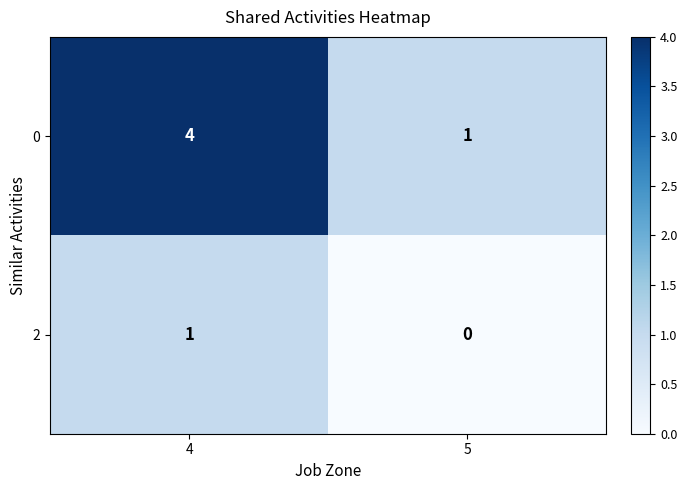

At which label is 0 closest to 2?

5